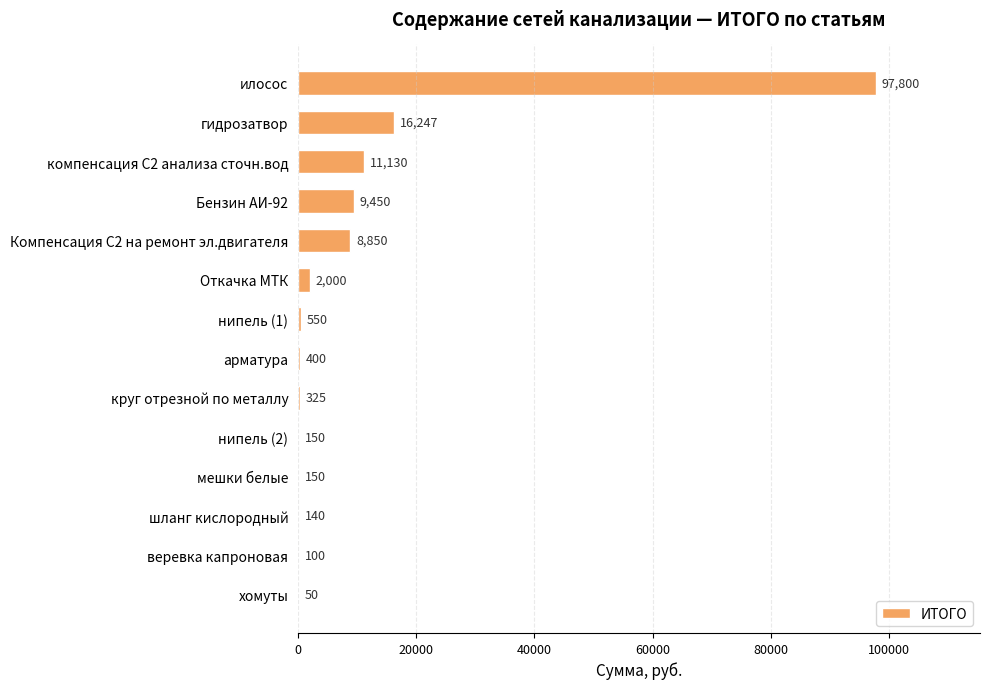

What is the sum of all values?

147342